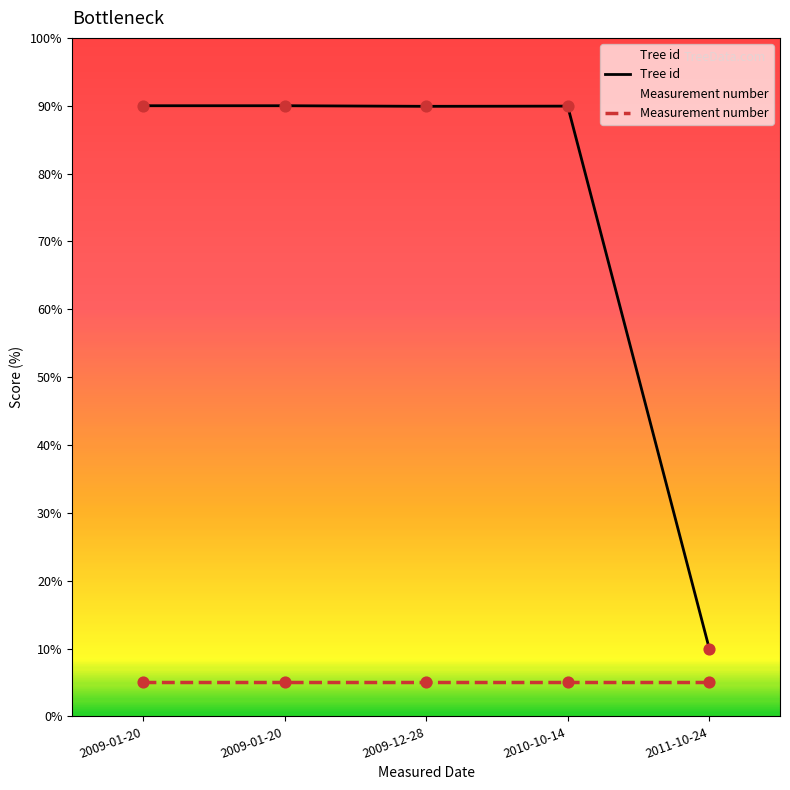

Which series has the largest total across all categories?

Tree id